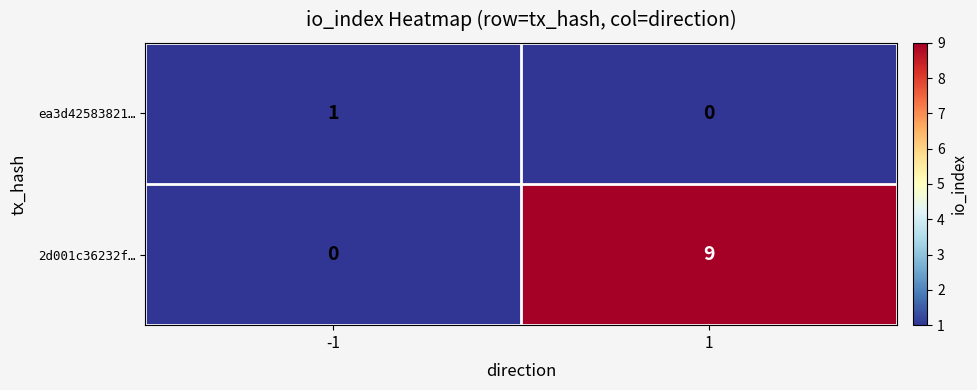

True or false: ea3d42583821… has a value of 2 at -1.

False